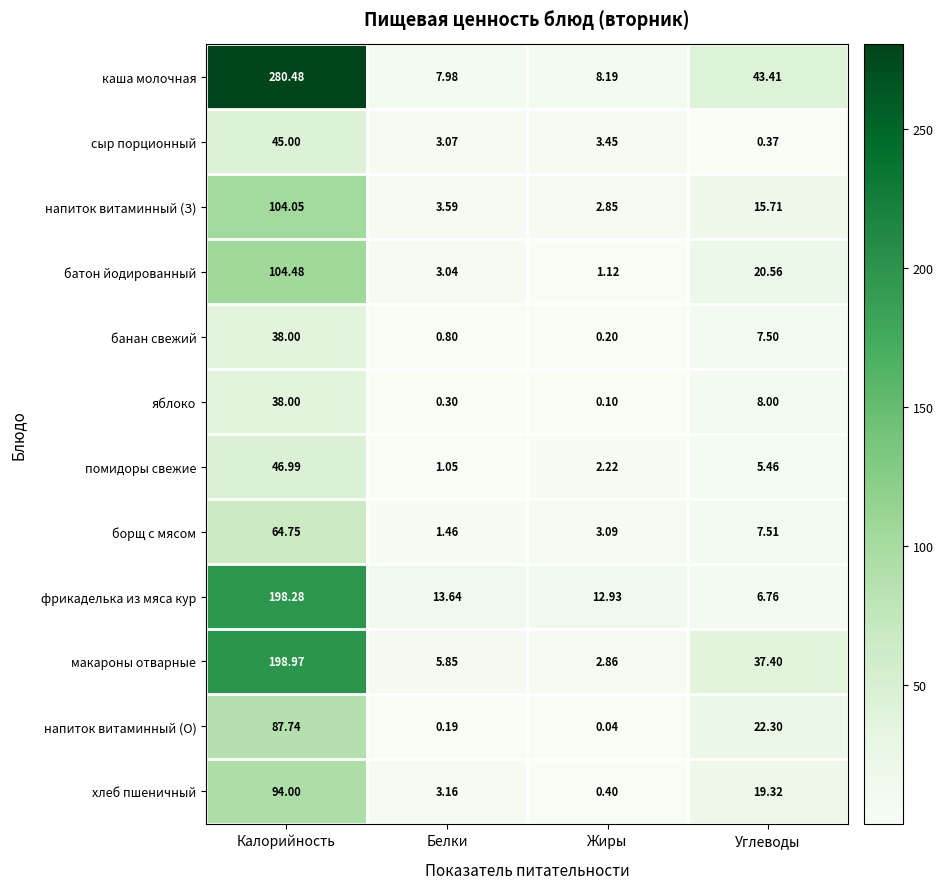

At which label does фрикаделька из мяса кур reach its minimum?

Углеводы